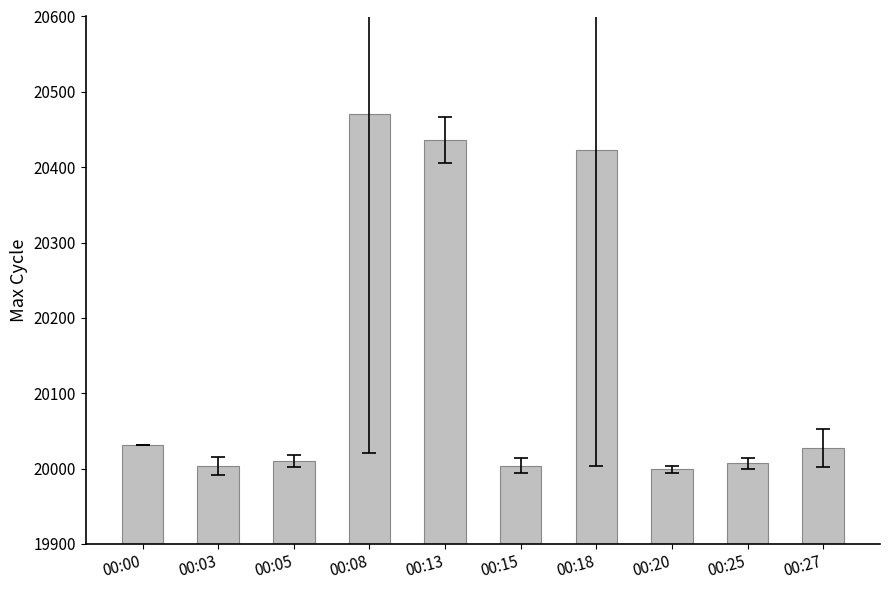

At which category does the chart reach its peak across all series?

00:08